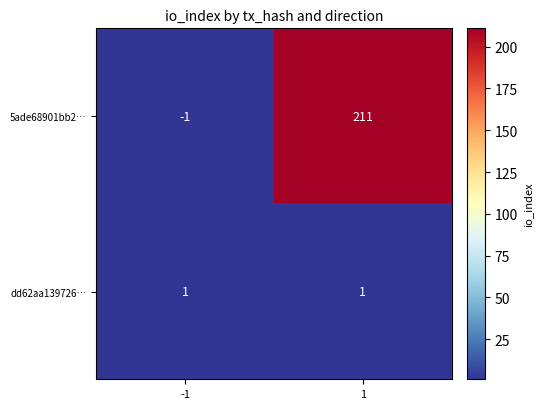

Which series changed the most between -1 and 1?

5ade68901bb2…